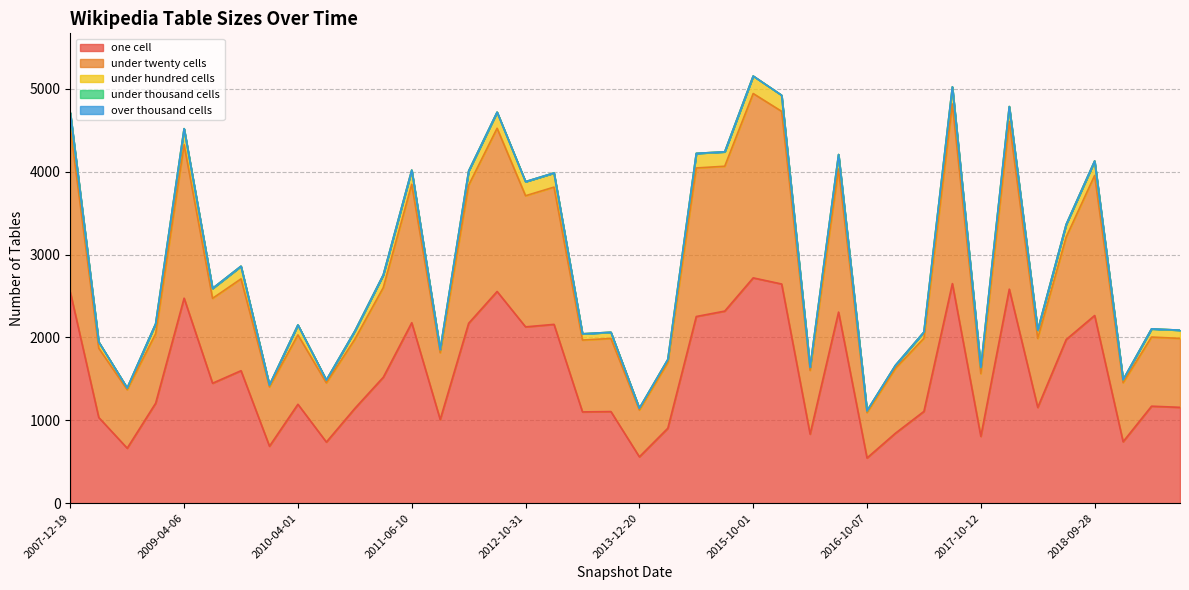

How many values in the under_hundred_cells series are below 120?

19